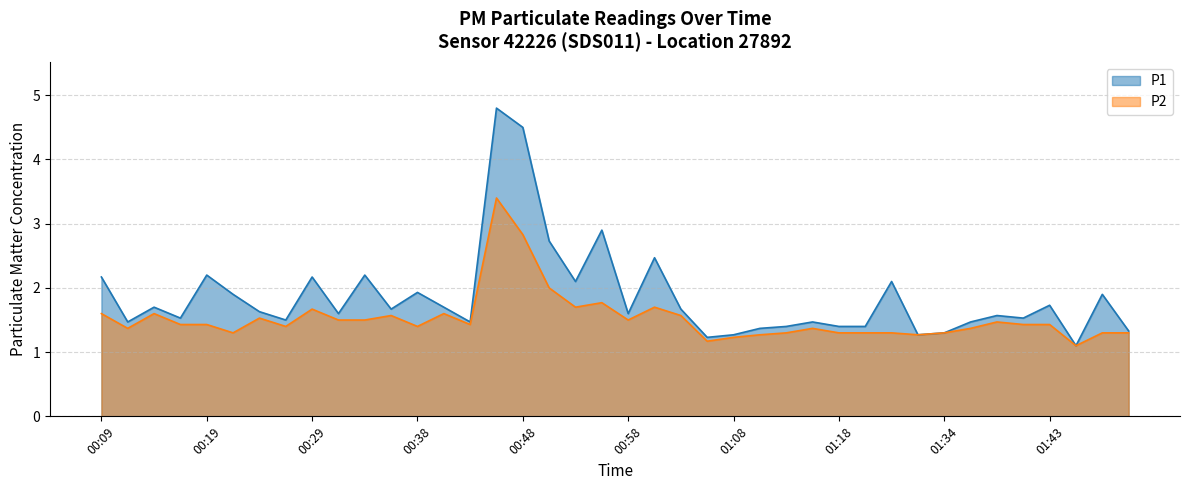

True or false: P2 and P1 intersect in this chart.

False